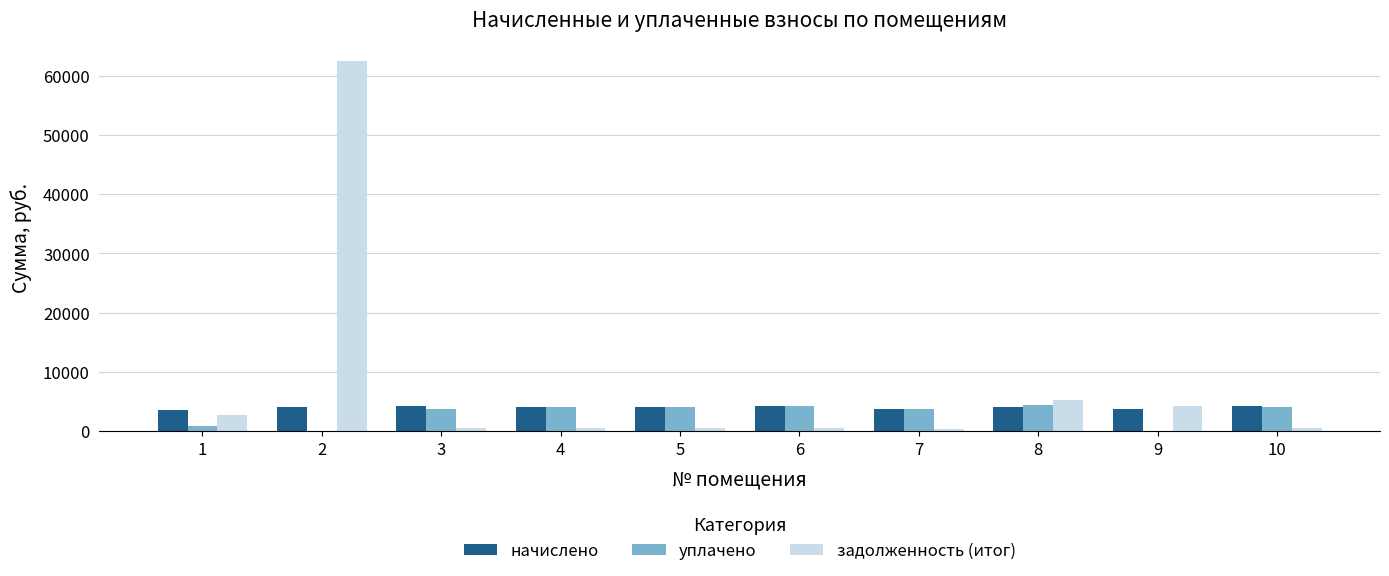

What is the spread (max minus min) of values at 6?

3798.9